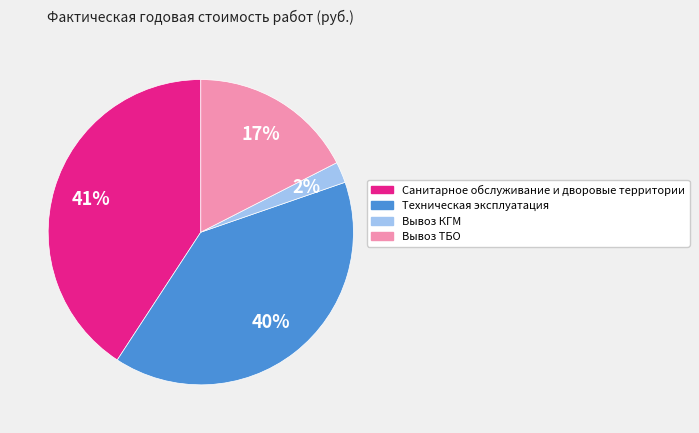

Is it true that Санитарное обслуживание и дворовые территории is 46% of the pie?

False